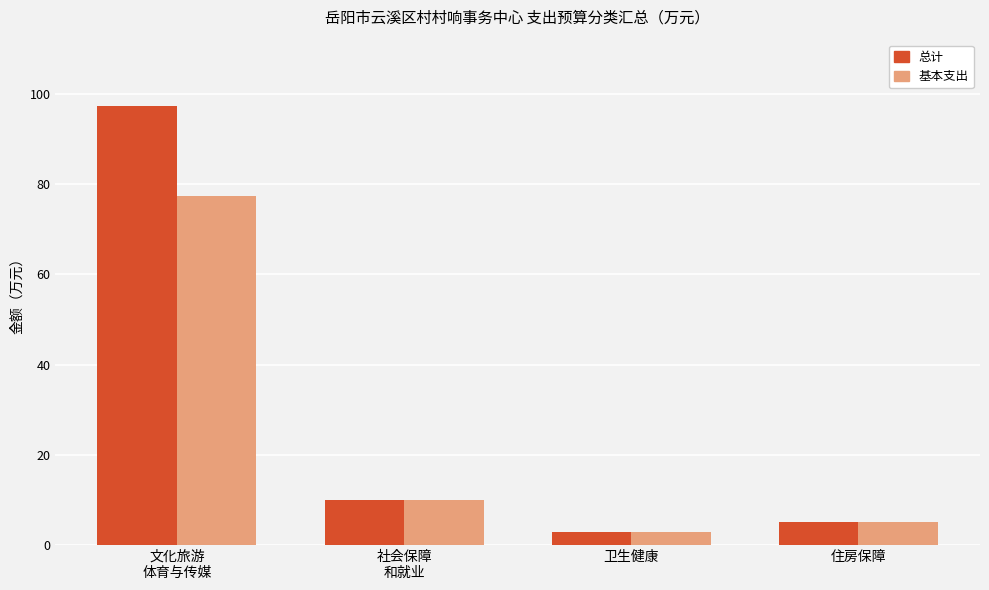

What is the value of the 总计 bar at the 3rd from the left?

2.8